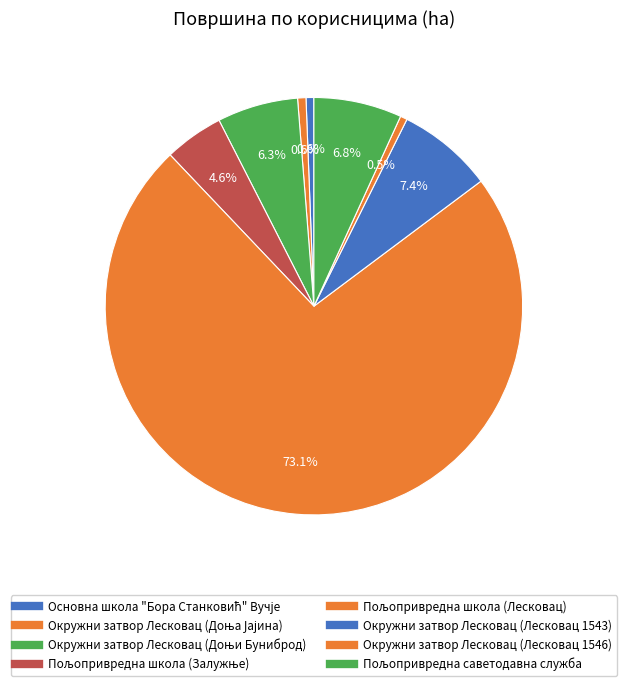

How many segments does this pie chart have?

8